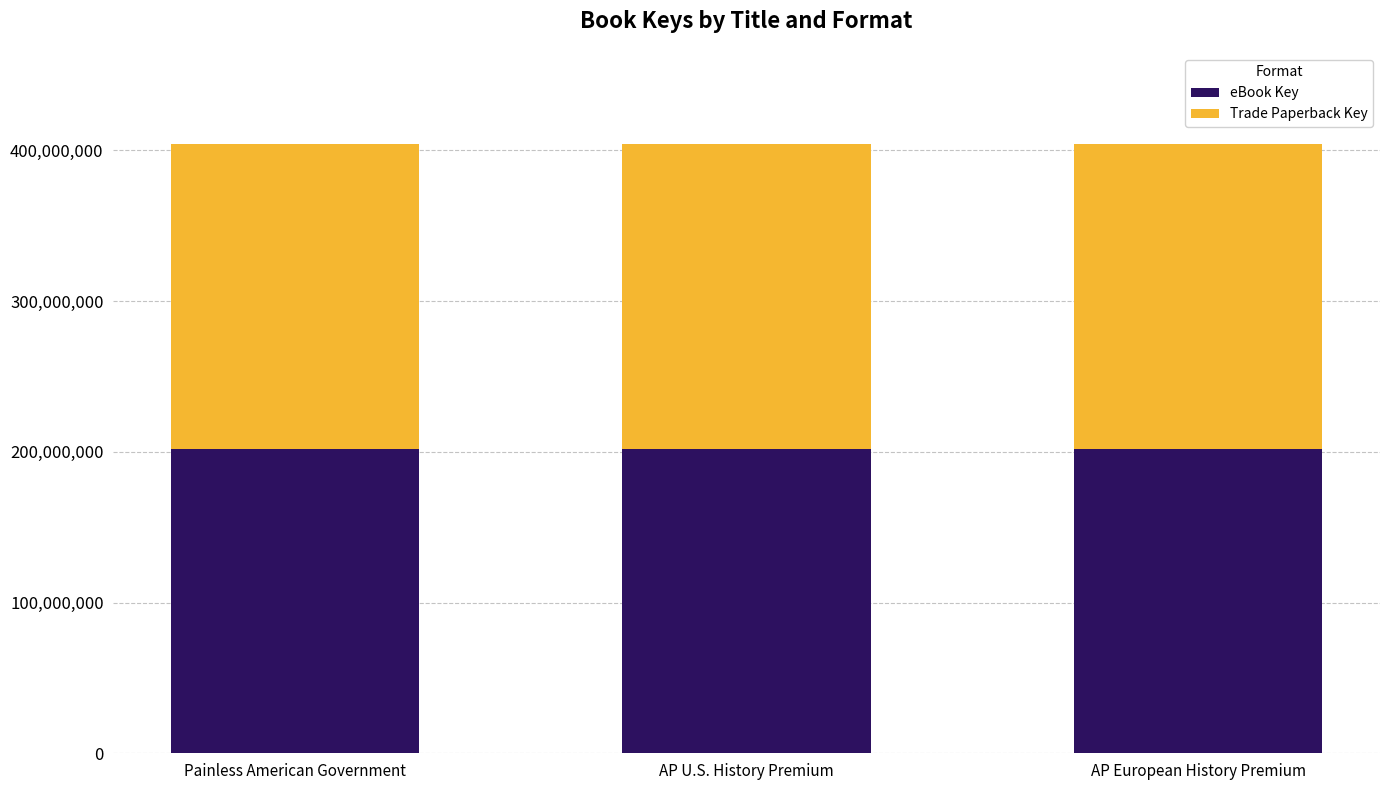

The value of eBook Key at AP U.S. History Premium is 309492859. True or false?

False